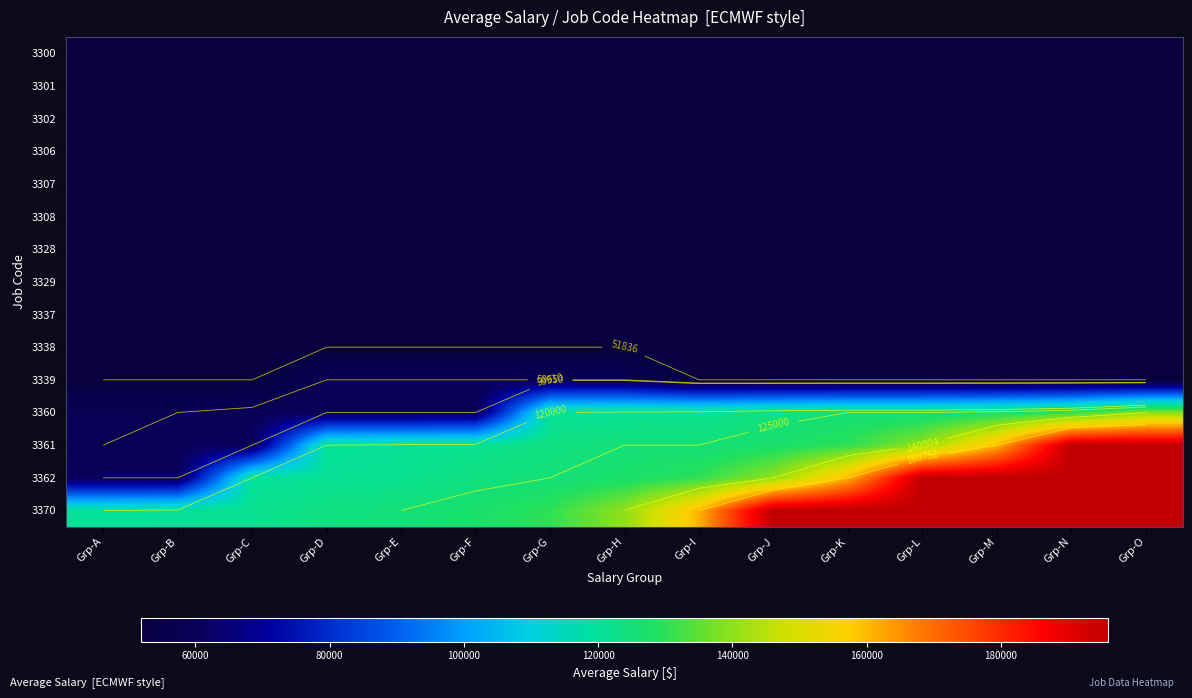

What is the total value across all series at Grp-N?

1288407